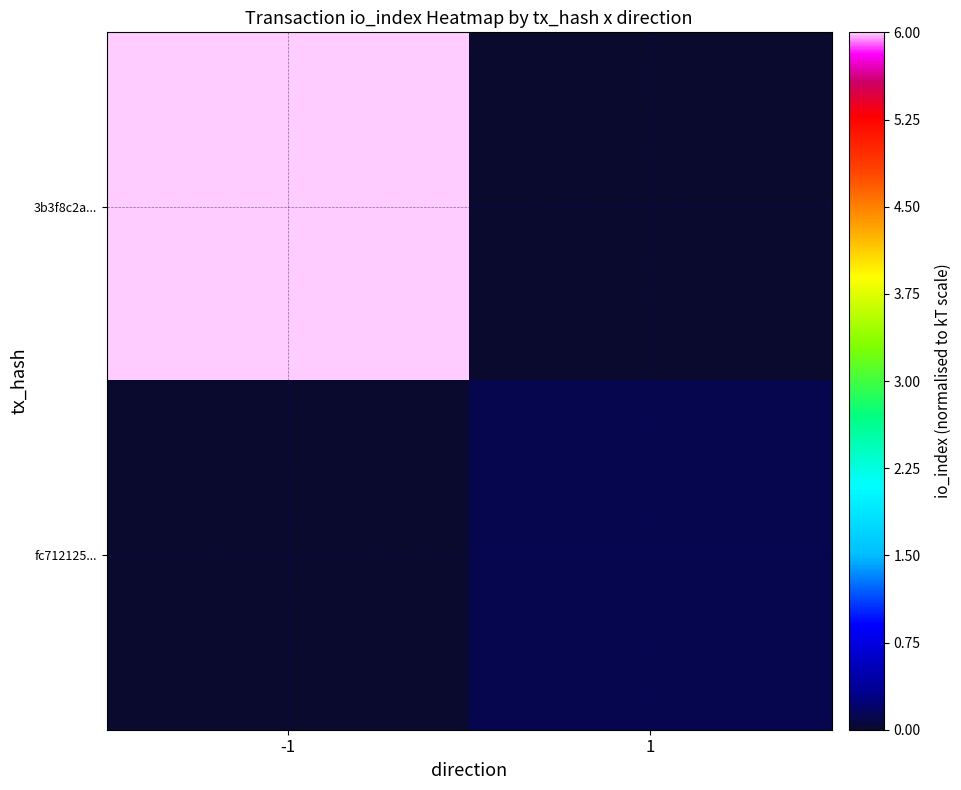

What is the total value across all series at -1?

6.0